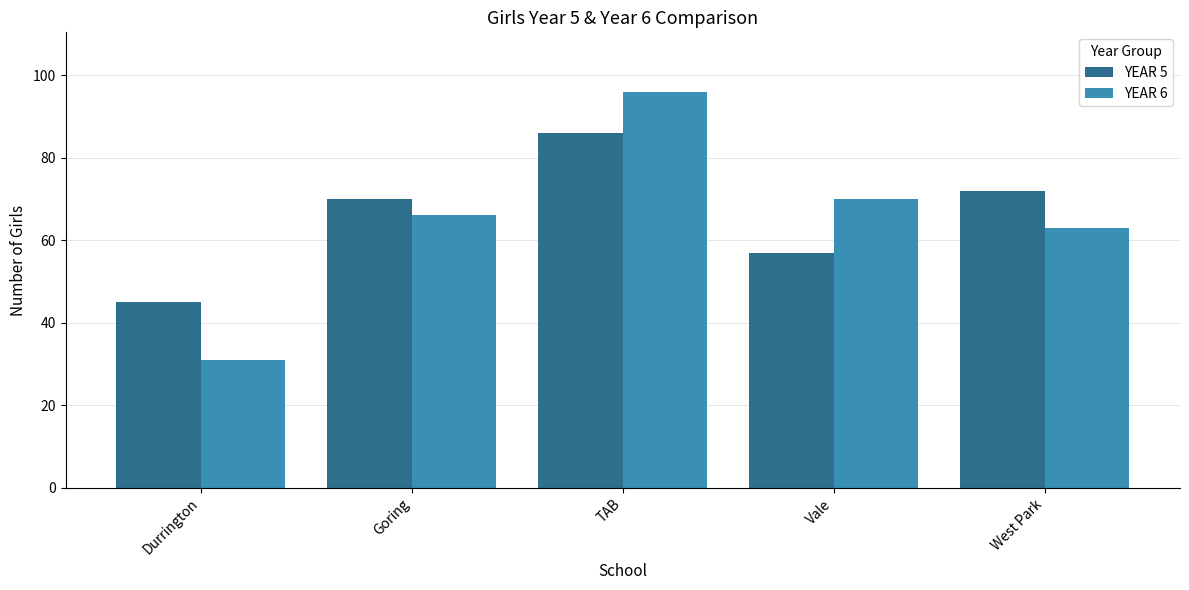

Reading left to right, extract all data points from this chart.

YEAR 5: Durrington=45	Goring=70	TAB=86	Vale=57	West Park=72
YEAR 6: Durrington=31	Goring=66	TAB=96	Vale=70	West Park=63